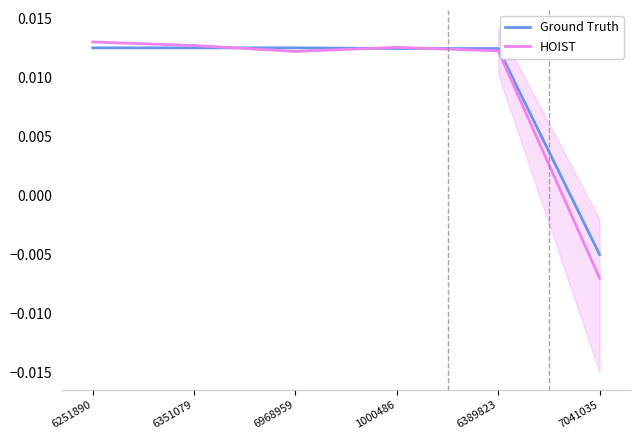

Which series has the largest total across all categories?

Ground Truth